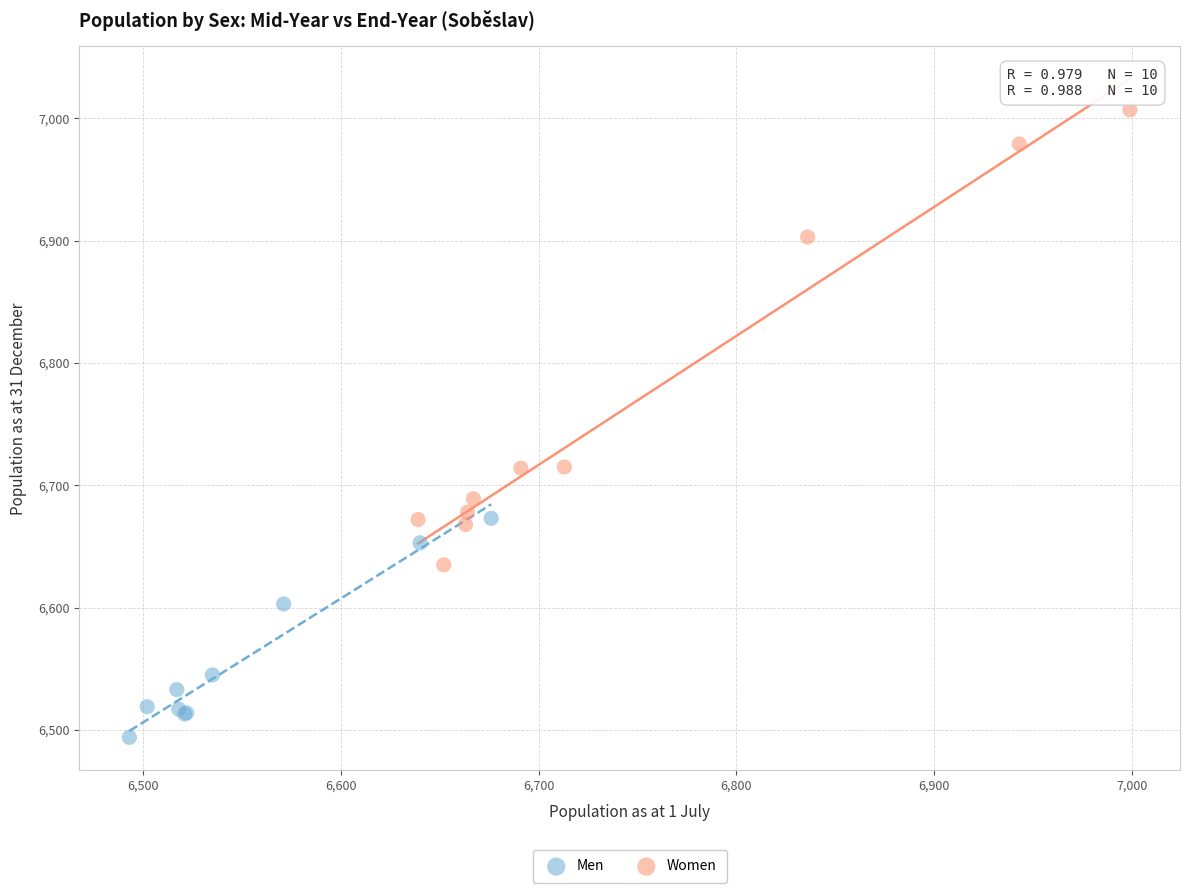

Which series has the widest spread of Y values?

Women